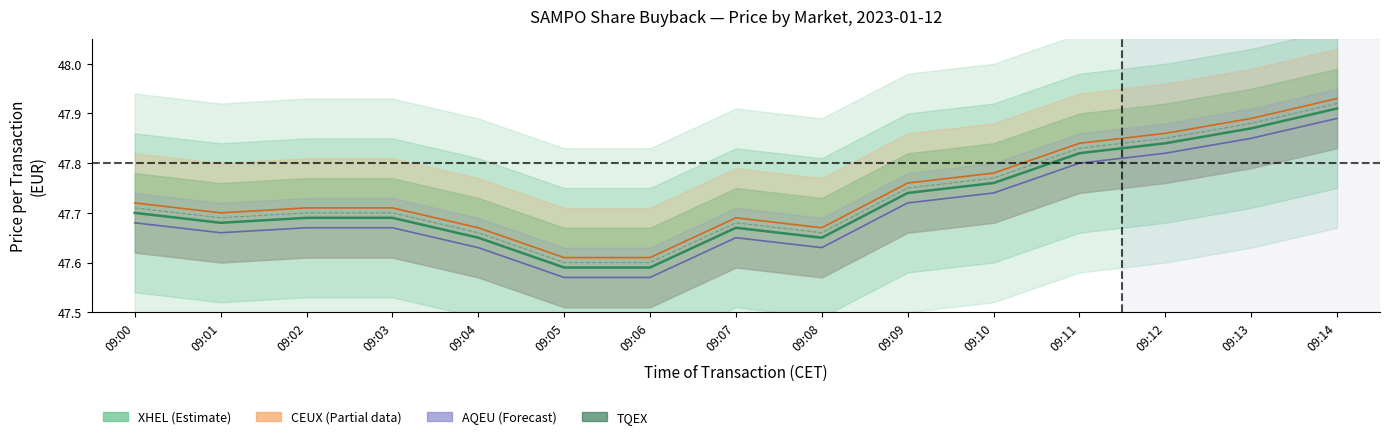

Rank the categories by value from highest to lowest.

09:14, 09:13, 09:12, 09:11, 09:10, 09:09, 09:00, 09:02, 09:03, 09:01, 09:07, 09:04, 09:08, 09:05, 09:06